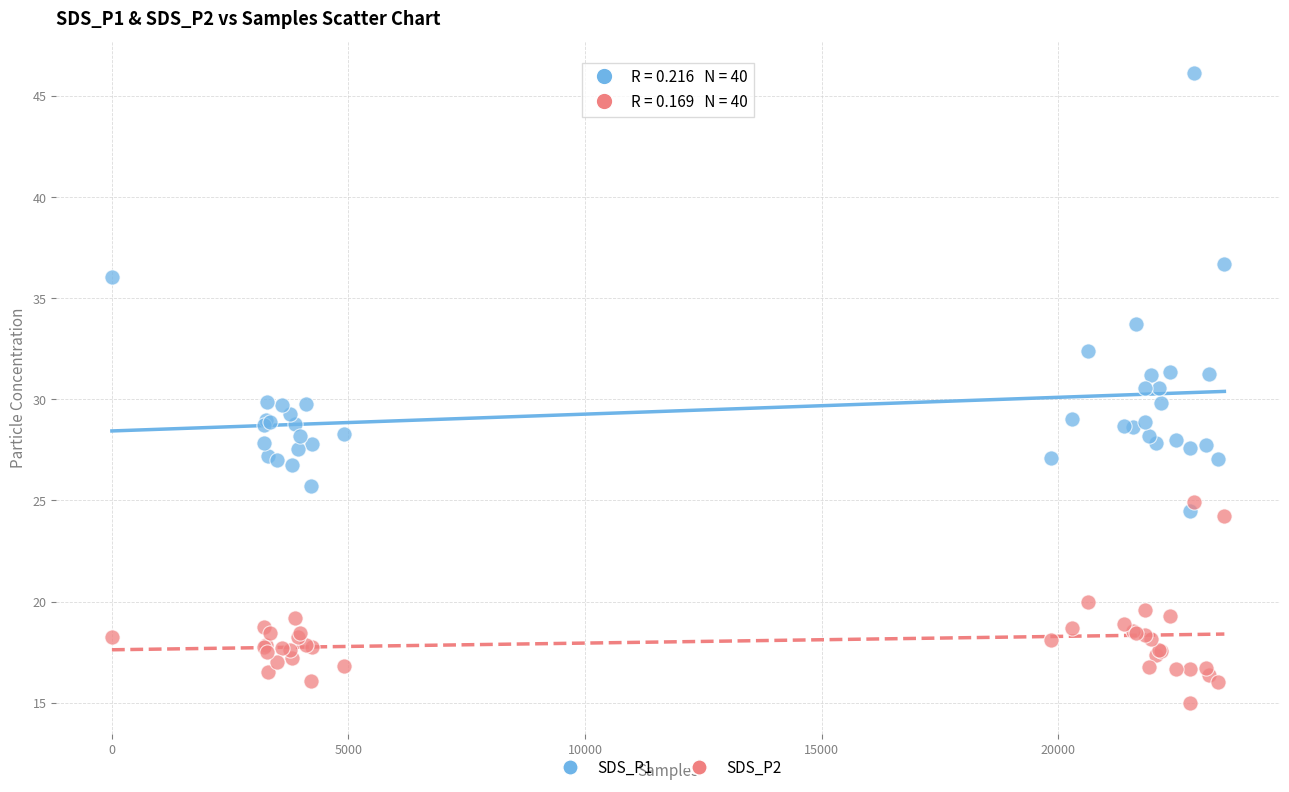

Which series reaches the minimum Y coordinate?

SDS_P2